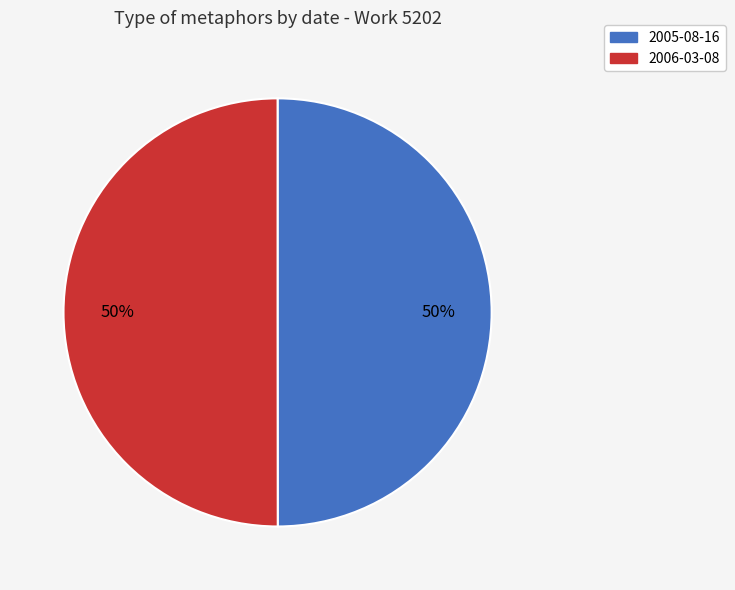

To the nearest percent, what percentage of the pie is 2005-08-16?

50%